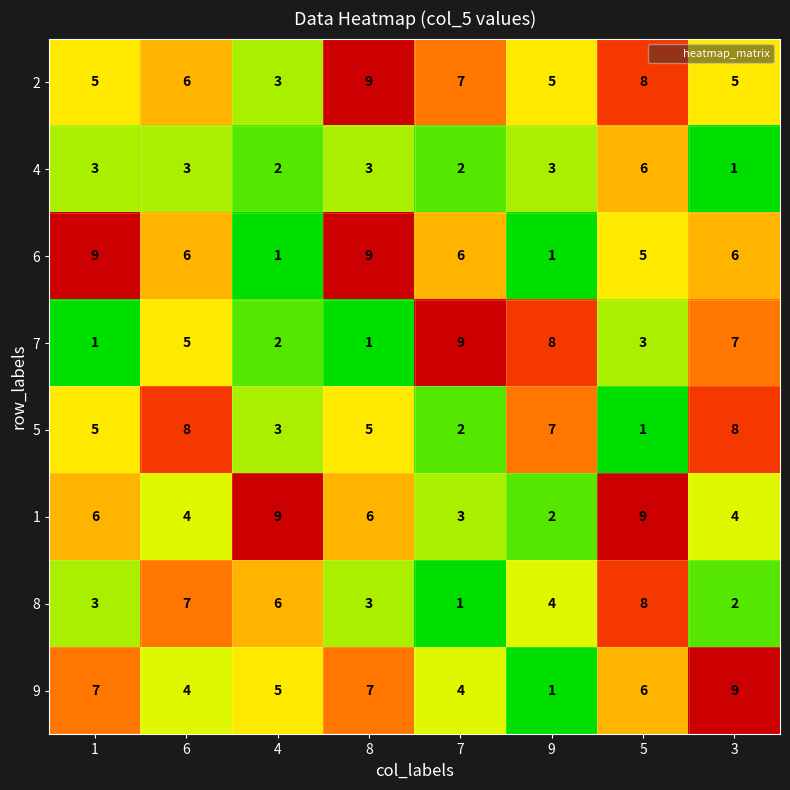

Is it true that 7 equals 3 at 5?

True